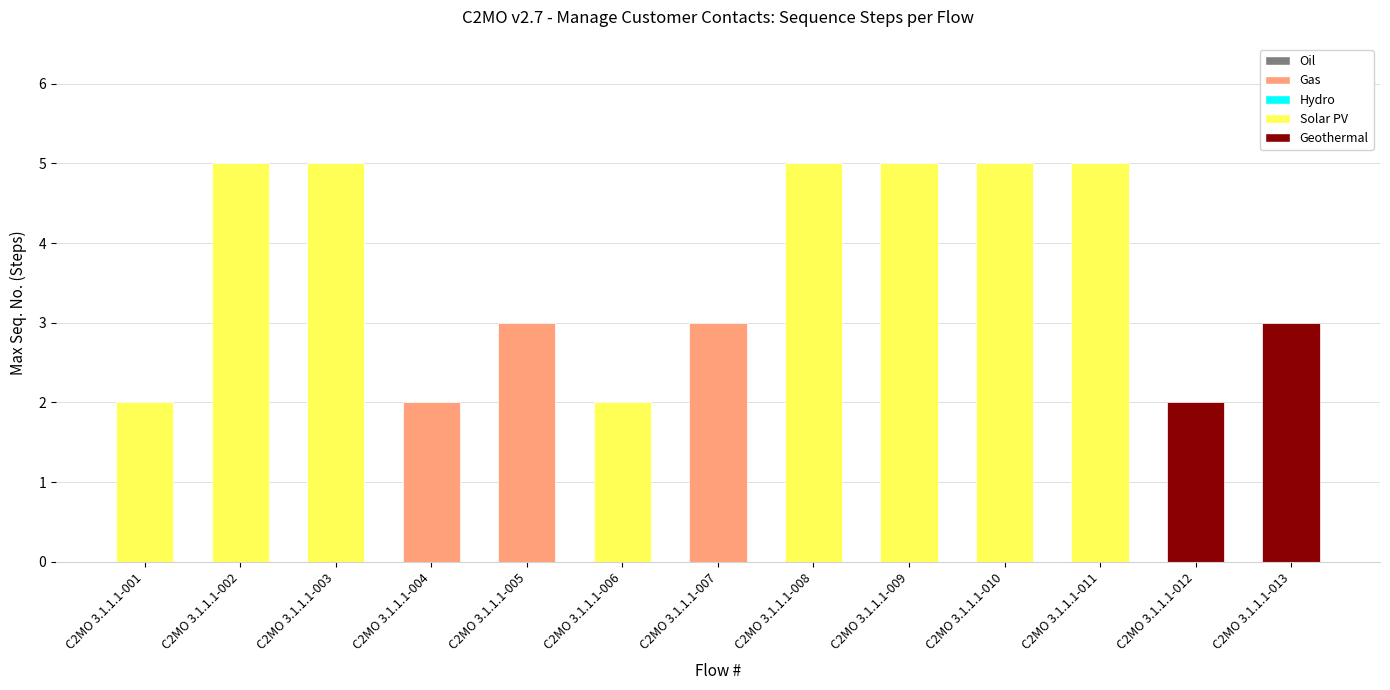

What is the value of the 4th bar from the left?

2